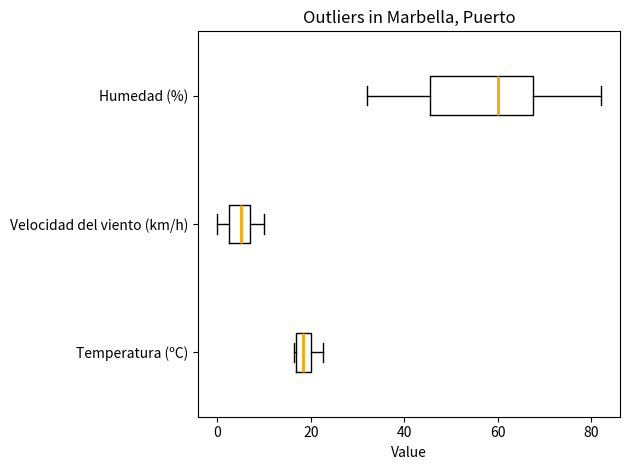

Which box is the widest, from its left edge to its right edge?

Humedad (%)